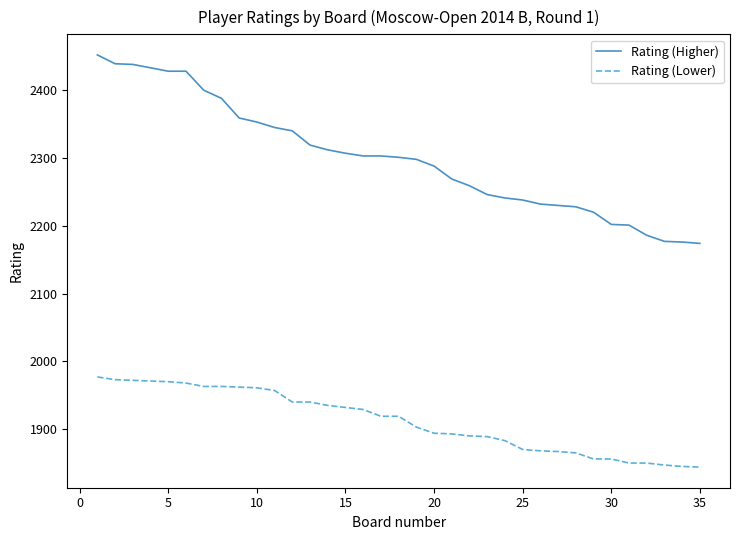

What is the maximum value shown in the chart?

2452